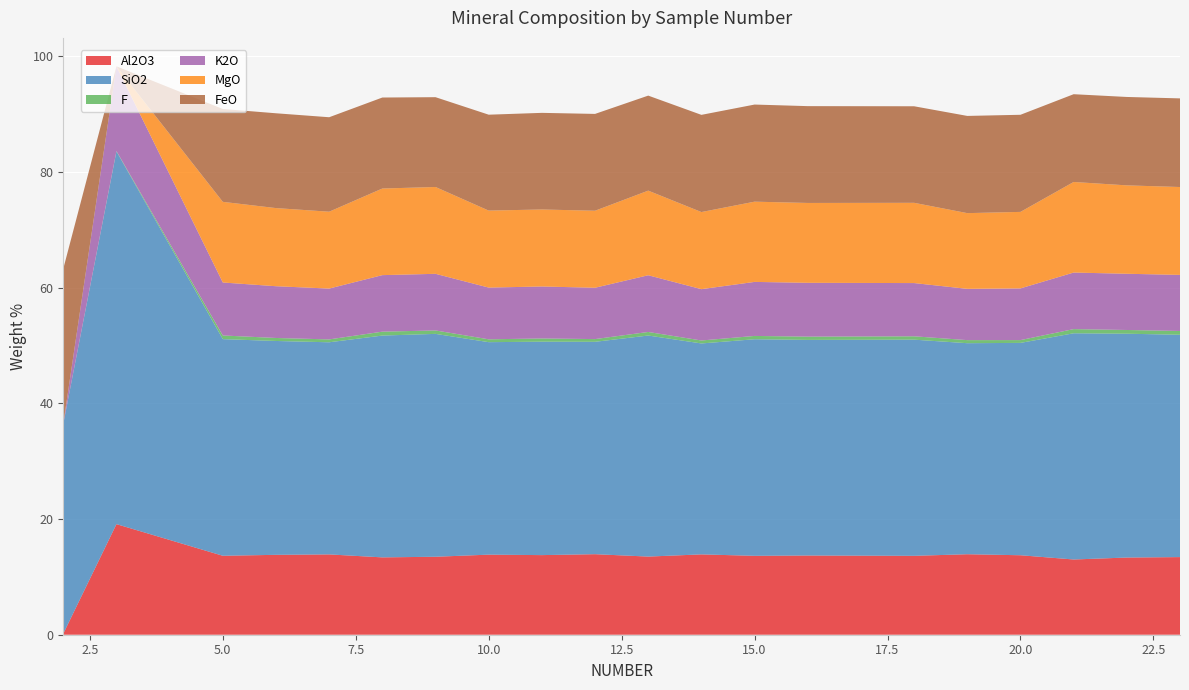

Reading left to right, transcribe all the data shown in this chart.

Al2O3: 2=0.2	3=19.1	5=13.7	6=13.8	7=13.9	8=13.4	9=13.5	10=13.8	11=13.8	12=13.9	13=13.5	14=13.9	15=13.6	16=13.7	18=13.6	19=13.9	20=13.7	21=13.0	22=13.3	23=13.4
SiO2: 2=36.3	3=64.4	5=37.5	6=37.0	7=36.7	8=38.3	9=38.5	10=36.7	11=36.9	12=36.7	13=38.2	14=36.5	15=37.4	16=37.3	18=37.4	19=36.5	20=36.7	21=39.1	22=38.7	23=38.4
F: 2=0.0	3=0.1	5=0.6	6=0.5	7=0.5	8=0.7	9=0.6	10=0.5	11=0.6	12=0.5	13=0.6	14=0.5	15=0.6	16=0.6	18=0.6	19=0.5	20=0.5	21=0.7	22=0.6	23=0.7
K2O: 2=0.0	3=14.6	5=9.2	6=8.9	7=8.8	8=9.8	9=9.8	10=8.9	11=9.0	12=8.9	13=9.8	14=8.9	15=9.3	16=9.3	18=9.2	19=8.9	20=8.9	21=9.8	22=9.7	23=9.7
MgO: 2=0.0	3=0.0	5=13.9	6=13.5	7=13.3	8=15.0	9=15.0	10=13.3	11=13.3	12=13.3	13=14.6	14=13.3	15=13.9	16=13.8	18=13.9	19=13.1	20=13.2	21=15.7	22=15.3	23=15.2
FeO: 2=26.8	3=0.0	5=16.1	6=16.4	7=16.3	8=15.7	9=15.5	10=16.6	11=16.7	12=16.7	13=16.4	14=16.8	15=16.8	16=16.7	18=16.7	19=16.8	20=16.8	21=15.2	22=15.3	23=15.3